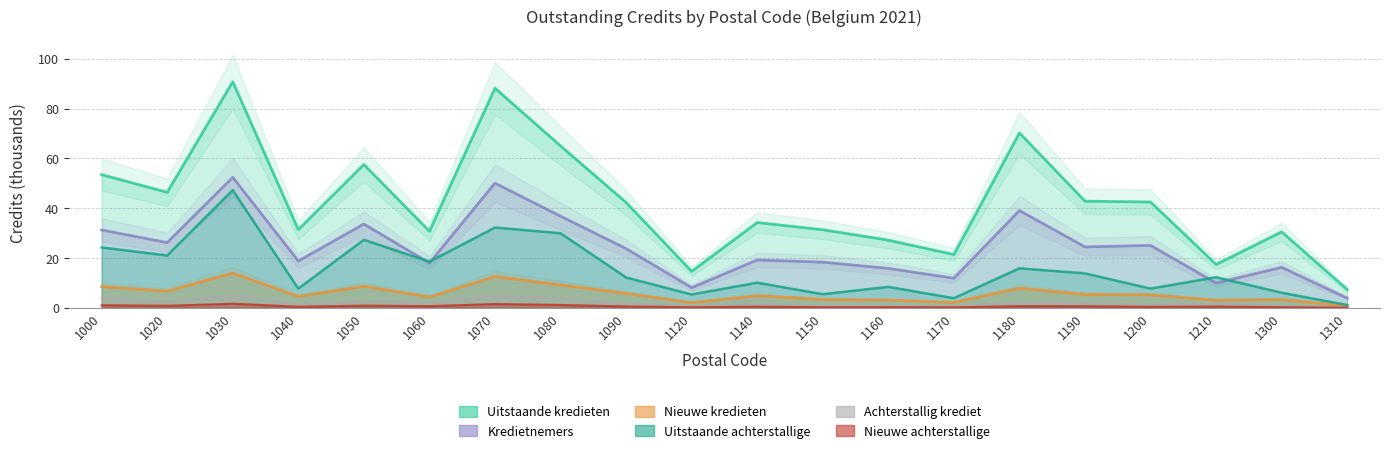

Reading left to right, extract all data points from this chart.

Uitstaande kredieten: 1000=53.5	1020=46.4	1030=90.8	1040=31.4	1050=57.5	1060=30.7	1070=88.2	1080=65.0	1090=42.3	1120=14.6	1140=34.2	1150=31.3	1160=27.1	1170=21.4	1180=70.2	1190=42.8	1200=42.5	1210=17.4	1300=30.5	1310=7.3
Kredietnemers: 1000=31.2	1020=26.2	1030=52.4	1040=18.8	1050=33.6	1060=18.0	1070=50.1	1080=36.8	1090=23.8	1120=8.1	1140=19.2	1150=18.3	1160=15.8	1170=11.9	1180=39.0	1190=24.4	1200=25.0	1210=9.9	1300=16.2	1310=3.9
Nieuwe kredieten: 1000=8.5	1020=6.7	1030=13.9	1040=4.5	1050=8.6	1060=4.3	1070=12.5	1080=9.2	1090=5.7	1120=2.1	1140=4.8	1150=3.3	1160=3.1	1170=2.2	1180=7.9	1190=5.3	1200=5.2	1210=3.0	1300=3.3	1310=0.8
Uitstaande achterstallige: 1000=24.2	1020=21.0	1030=47.2	1040=7.7	1050=27.3	1060=18.5	1070=32.2	1080=29.9	1090=12.2	1120=5.3	1140=10.1	1150=5.4	1160=8.4	1170=3.8	1180=15.8	1190=13.8	1200=7.7	1210=12.2	1300=6.0	1310=1.1
Achterstallig krediet: 1000=3.7	1020=2.5	1030=5.4	1040=1.3	1050=2.7	1060=2.1	1070=5.1	1080=3.8	1090=1.7	1120=0.6	1140=1.4	1150=0.6	1160=0.6	1170=0.4	1180=2.1	1190=1.9	1200=1.1	1210=1.5	1300=0.7	1310=0.1
Nieuwe achterstallige: 1000=1.0	1020=0.8	1030=1.6	1040=0.4	1050=0.8	1060=0.6	1070=1.5	1080=1.1	1090=0.5	1120=0.2	1140=0.4	1150=0.2	1160=0.2	1170=0.1	1180=0.6	1190=0.6	1200=0.3	1210=0.5	1300=0.2	1310=0.0